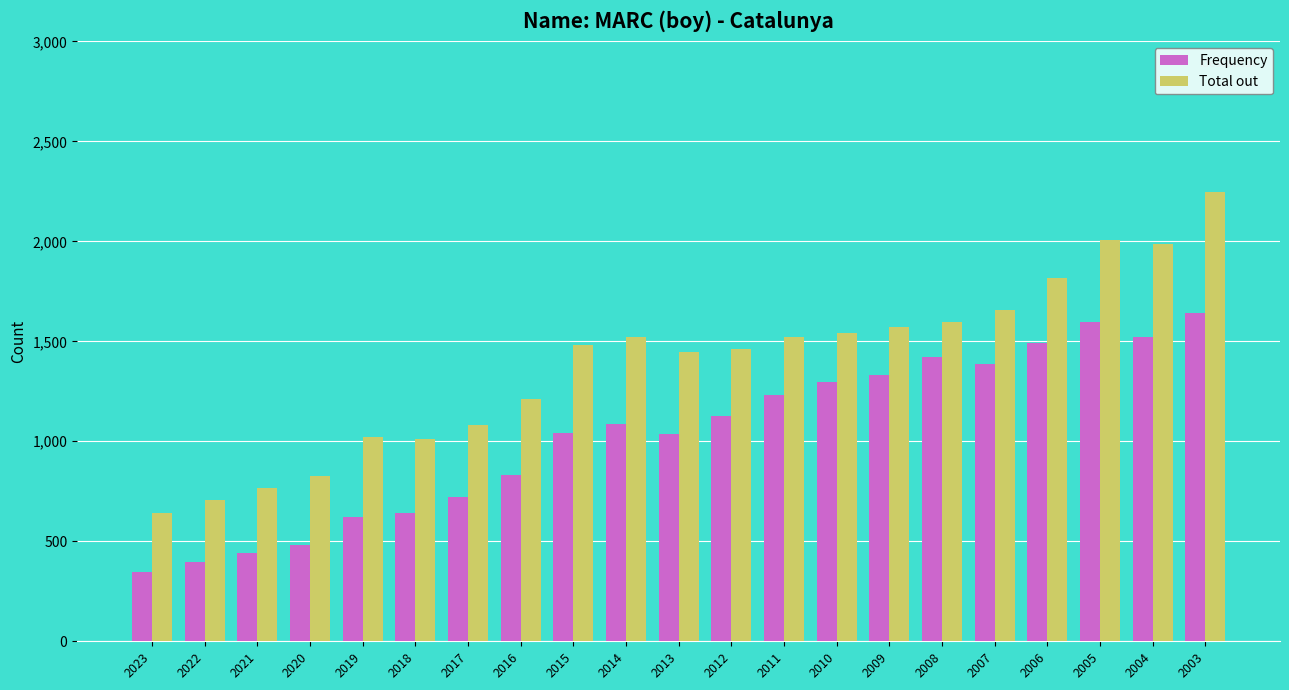

What are all the series names shown in the legend?

Frequency, Total out